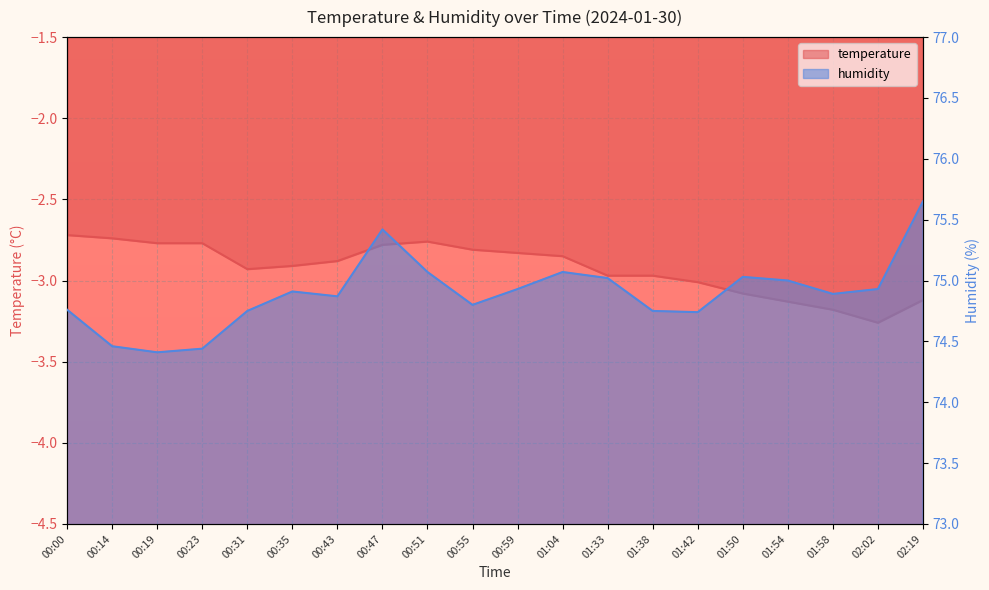

What is the label of the 19th point from the left?

02:02